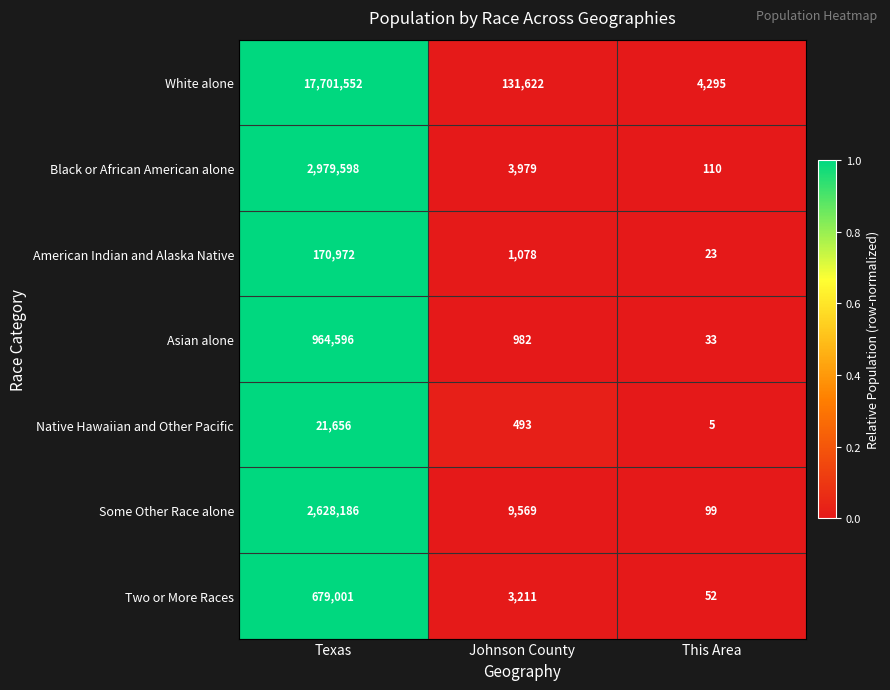

Which series has the largest total across all categories?

White alone